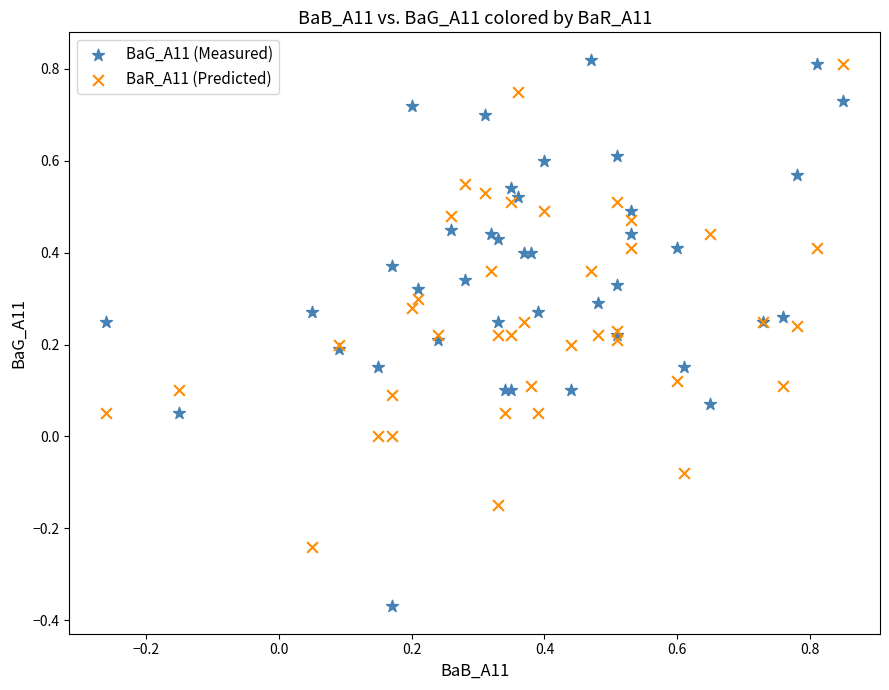

Which series has the largest Y range (max minus min)?

BaG_A11 (Measured)